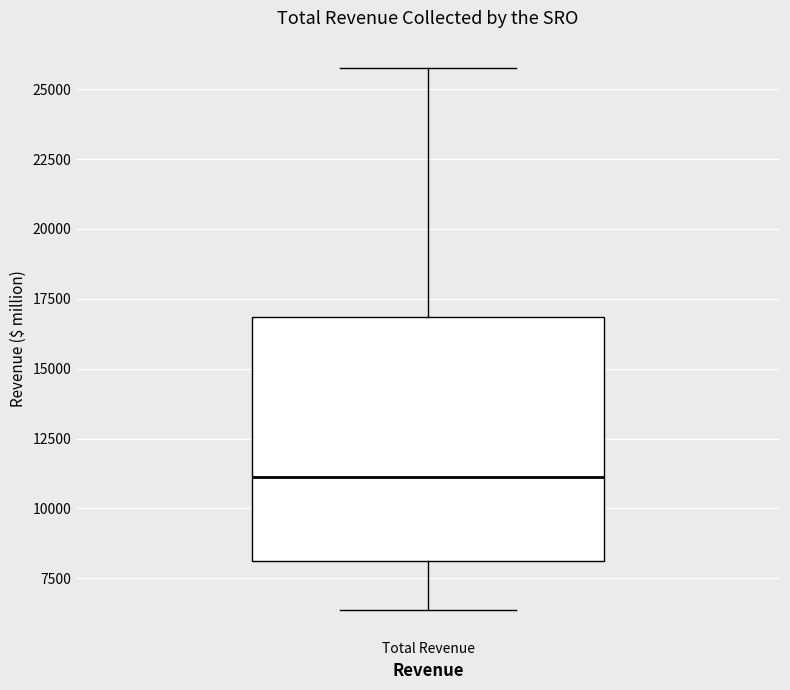

Transcribe this box plot: give where the median line is, the range the box spans, and where the two whiskers end, as read against the y-axis. The values are not printed on the chart, so give them approximately, as read against the axis.

median 11000, box 8000 to 17000, whiskers 6500 to 26000